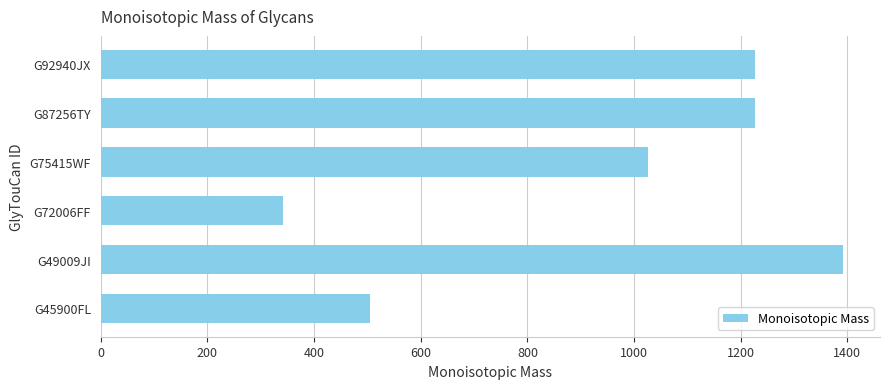

What is the change in value from G45900FL to G49009JI?

+887.3